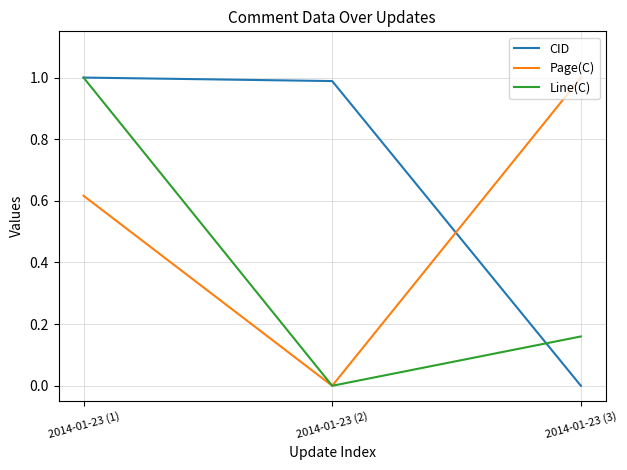

The value of CID at 2014-01-23 (3) is -0.4. True or false?

False